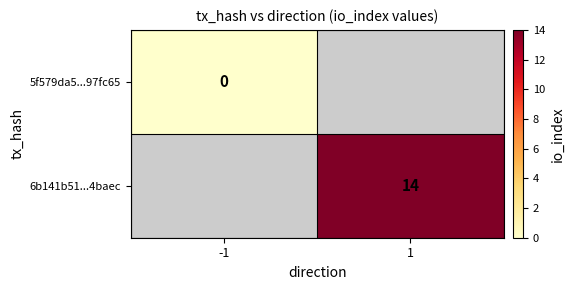

The 6b141b51...4baec series shows 14 at 1. True or false?

True